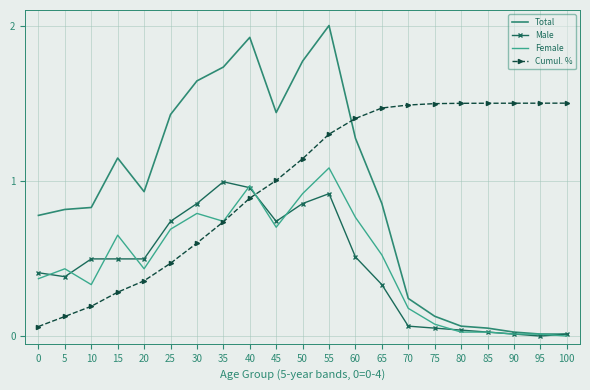

Is it true that Male equals 1.6 at 40?

False